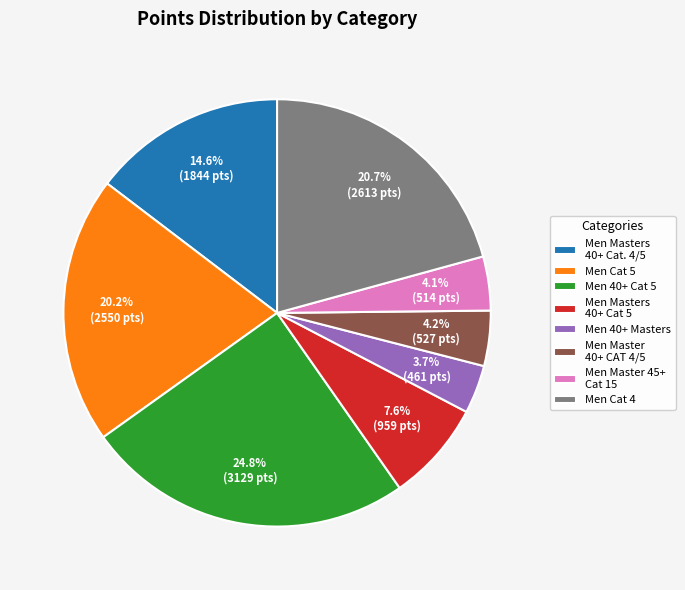

What is the largest slice in the pie chart?

Men 40+ Cat 5